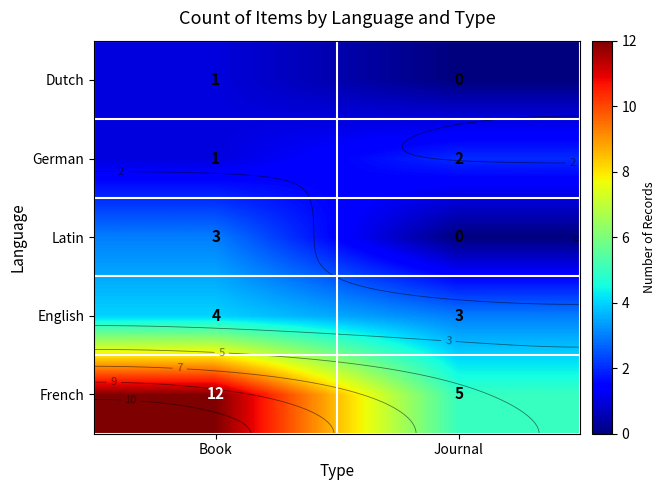

What is the total value across all series at Journal?

10